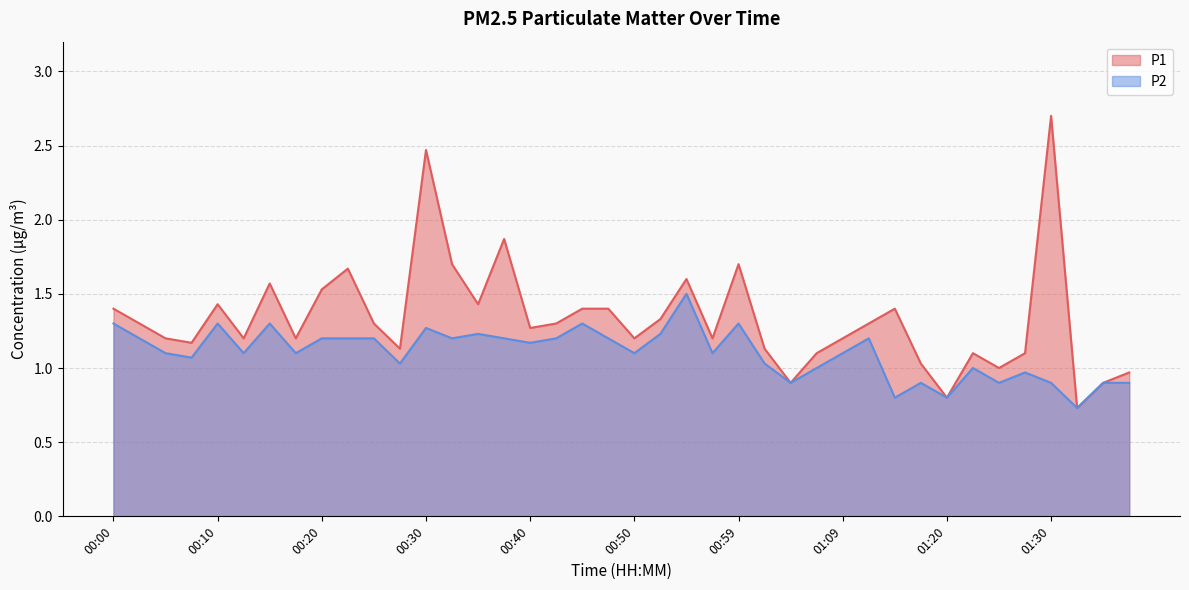

Which series has the widest spread of values?

P1